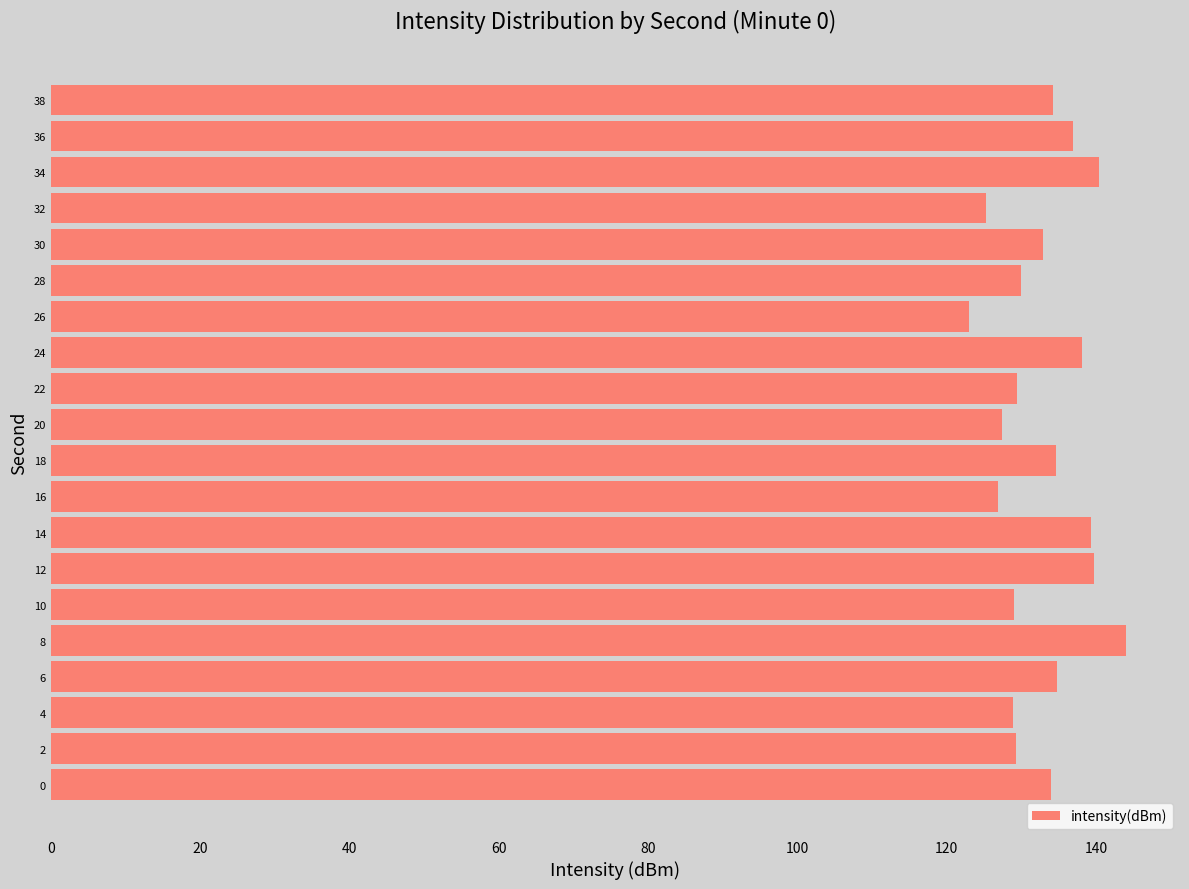

How many data points does each series have?

20